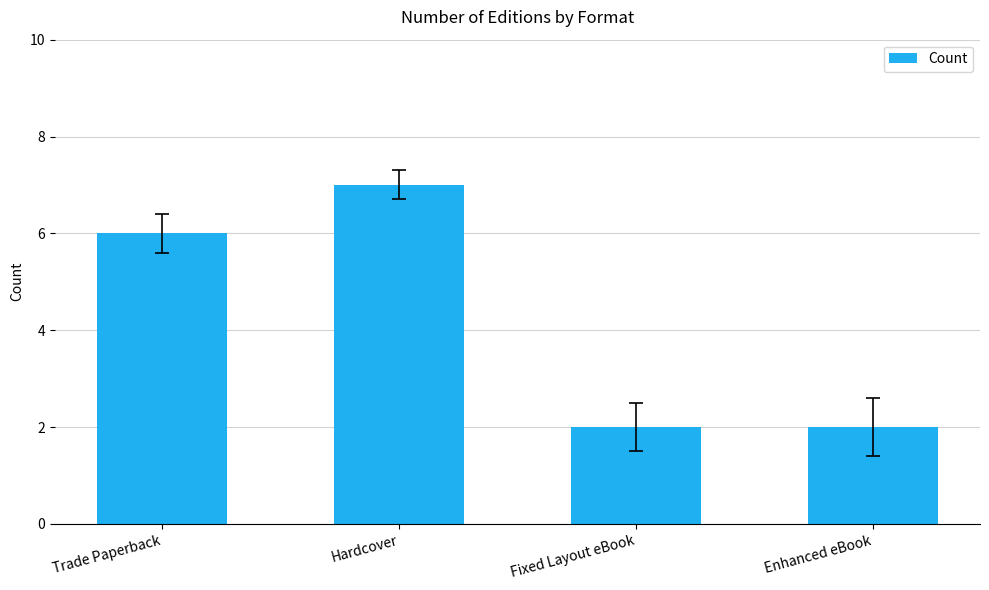

Reading right to left, list all the values displayed in this chart.

2	2	7	6